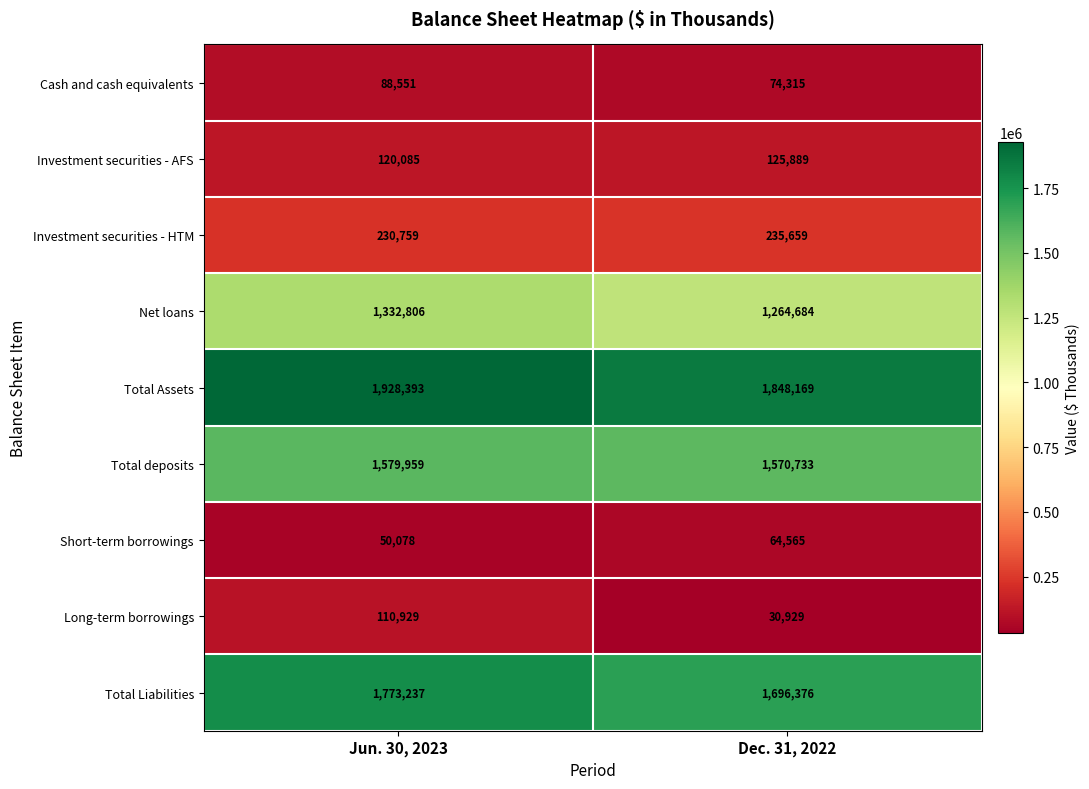

Reading left to right, what are all the values shown in this chart?

Cash and cash equivalents: Jun. 30, 2023=88551	Dec. 31, 2022=74315
Investment securities - AFS: Jun. 30, 2023=120085	Dec. 31, 2022=125889
Investment securities - HTM: Jun. 30, 2023=230759	Dec. 31, 2022=235659
Net loans: Jun. 30, 2023=1332806	Dec. 31, 2022=1264684
Total Assets: Jun. 30, 2023=1928393	Dec. 31, 2022=1848169
Total deposits: Jun. 30, 2023=1579959	Dec. 31, 2022=1570733
Short-term borrowings: Jun. 30, 2023=50078	Dec. 31, 2022=64565
Long-term borrowings: Jun. 30, 2023=110929	Dec. 31, 2022=30929
Total Liabilities: Jun. 30, 2023=1773237	Dec. 31, 2022=1696376